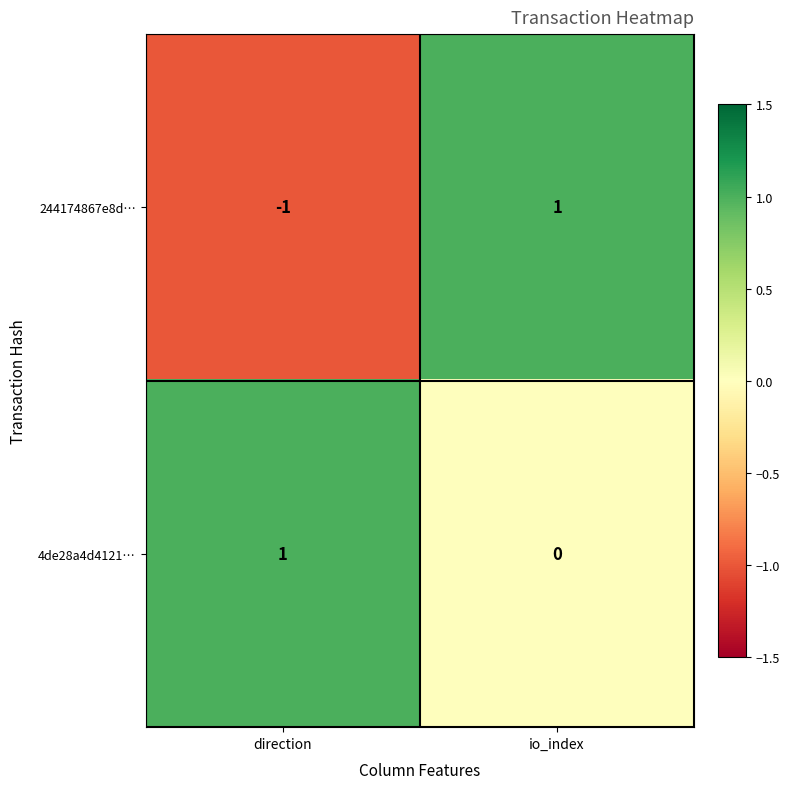

How many data points does each series have?

2